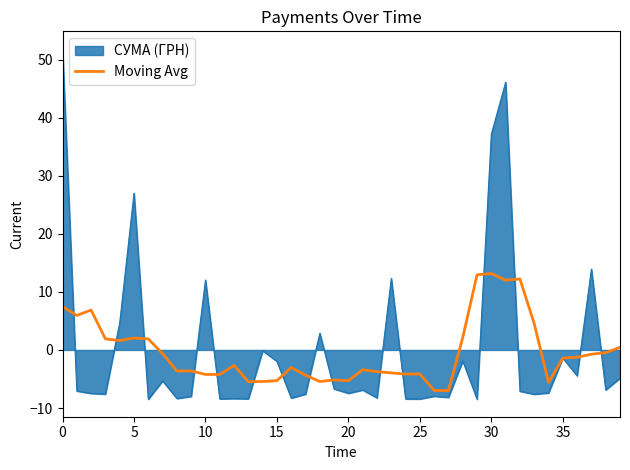

Rank the series by their maximum value, from highest to lowest.

СУМА (ГРН), Moving Avg